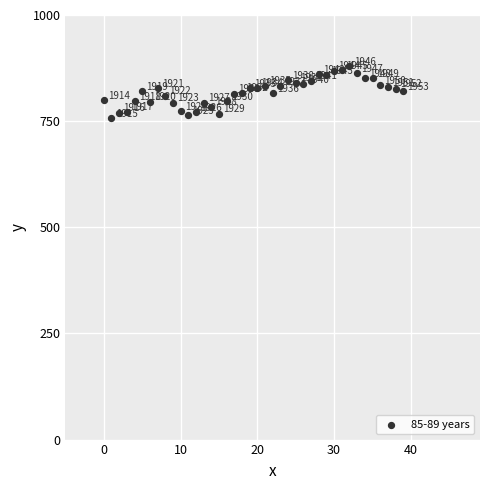

What is the range of Y values (max minus min)?

122.2